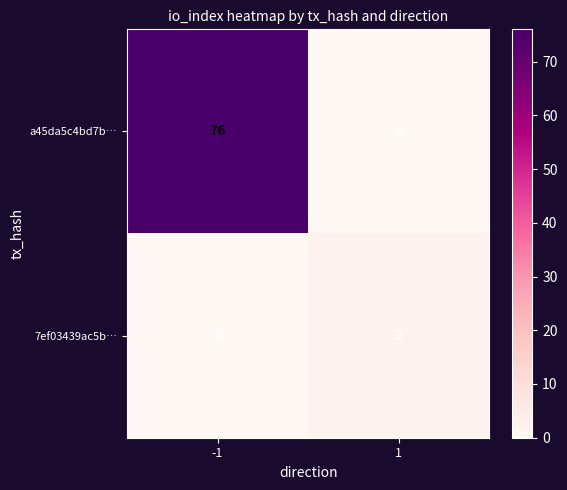

Reading left to right, transcribe all the data shown in this chart.

a45da5c4bd7b…: 76	0
7ef03439ac5b…: 0	2